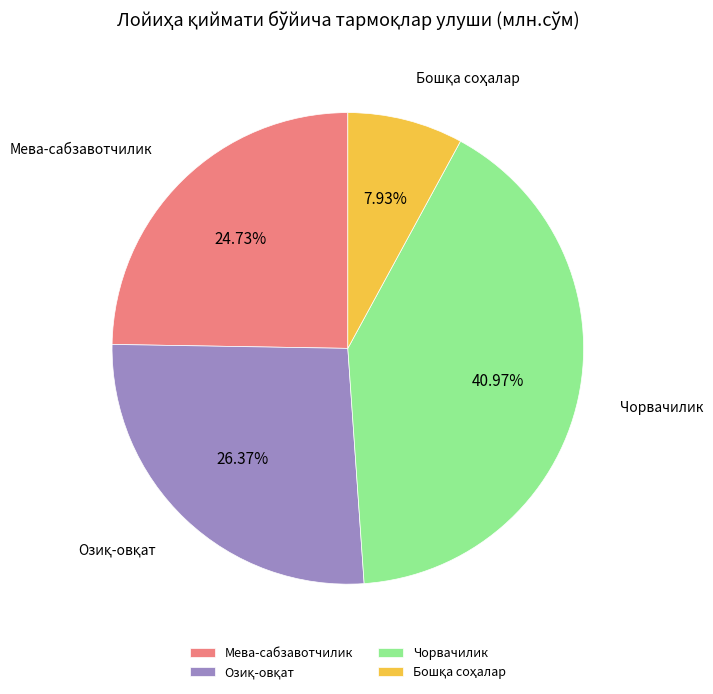

Which slice is the largest?

Чорвачилик